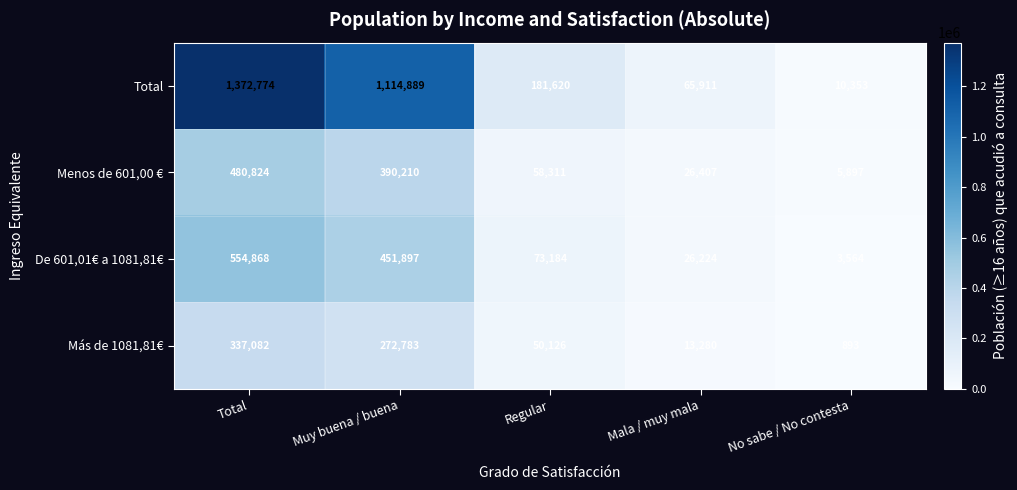

Reading right to left, what are all the values shown in this chart?

Total: No sabe / No contesta=10353	Mala / muy mala=65911	Regular=181620	Muy buena / buena=1114889	Total=1372774
Menos de 601,00 €: No sabe / No contesta=5897	Mala / muy mala=26407	Regular=58311	Muy buena / buena=390210	Total=480824
De 601,01€ a 1081,81€: No sabe / No contesta=3564	Mala / muy mala=26224	Regular=73184	Muy buena / buena=451897	Total=554868
Más de 1081,81€: No sabe / No contesta=893	Mala / muy mala=13280	Regular=50126	Muy buena / buena=272783	Total=337082